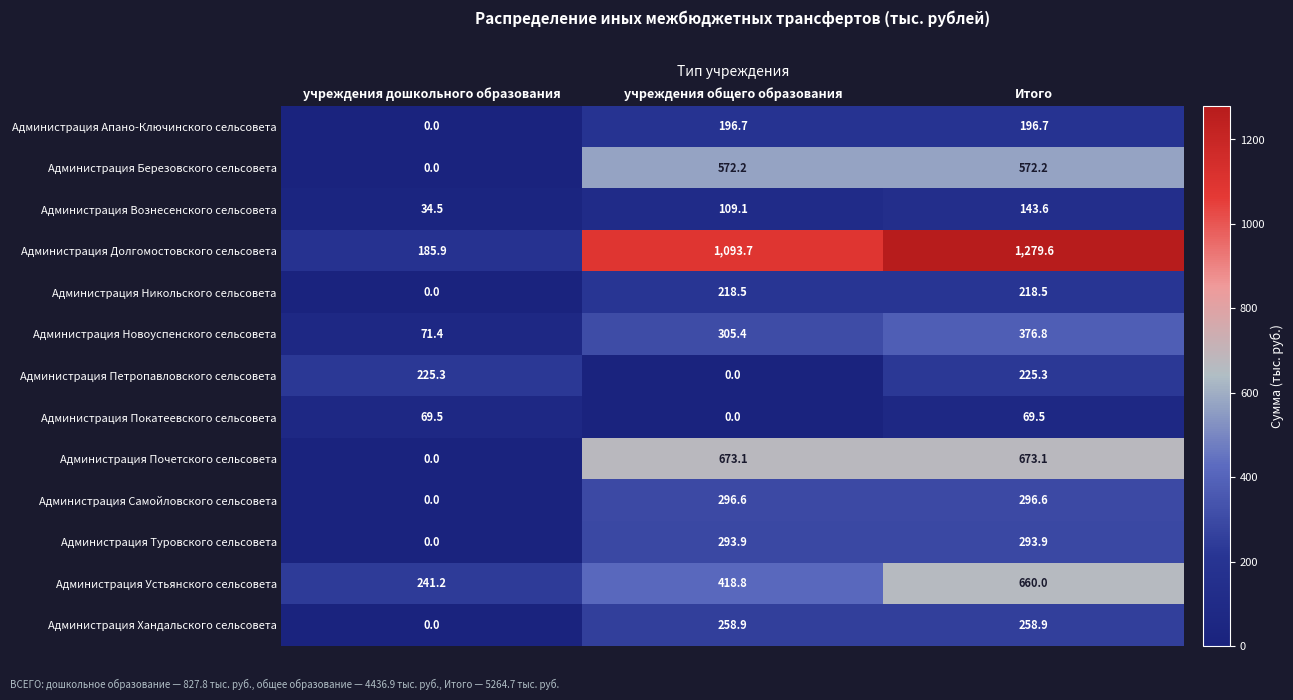

The Администрация Самойловского сельсовета series shows 0.0 at учреждения дошкольного образования. True or false?

True